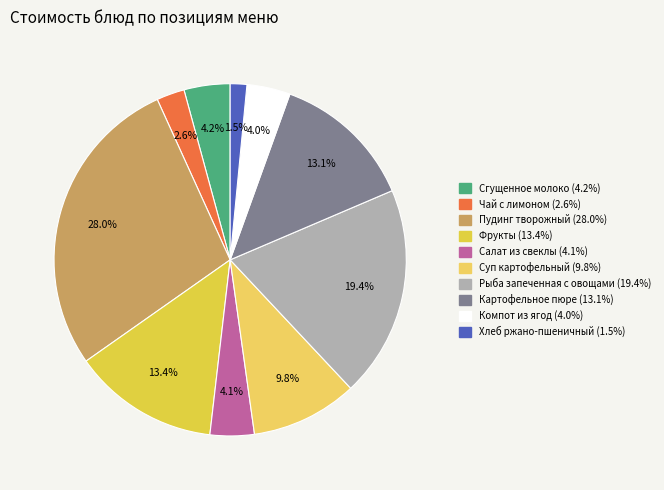

The Картофельное пюре slice represents 13% of the pie. True or false?

True